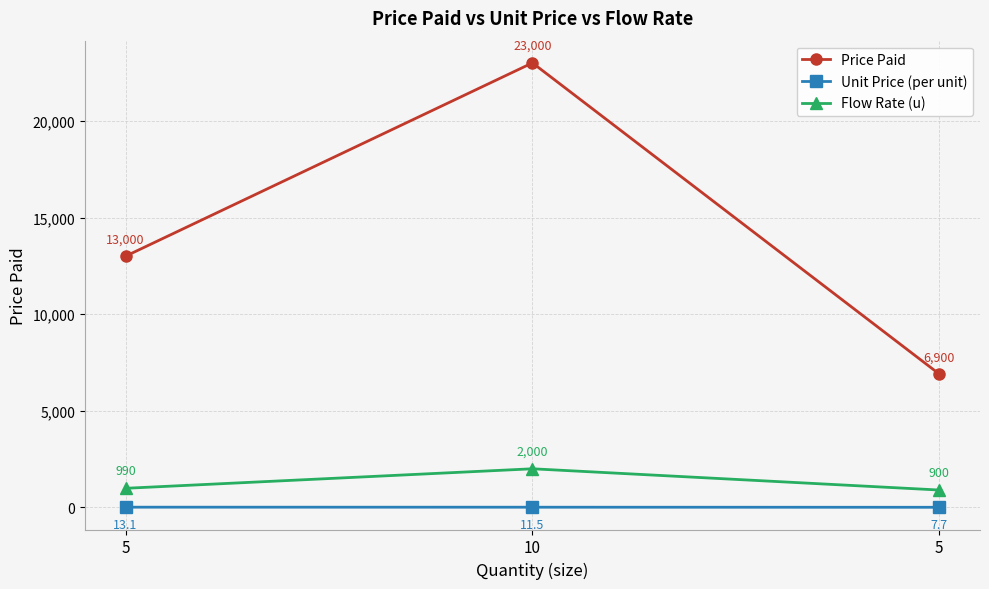

What are all the series names shown in the legend?

Price Paid, Unit Price (per unit), Flow Rate (u)